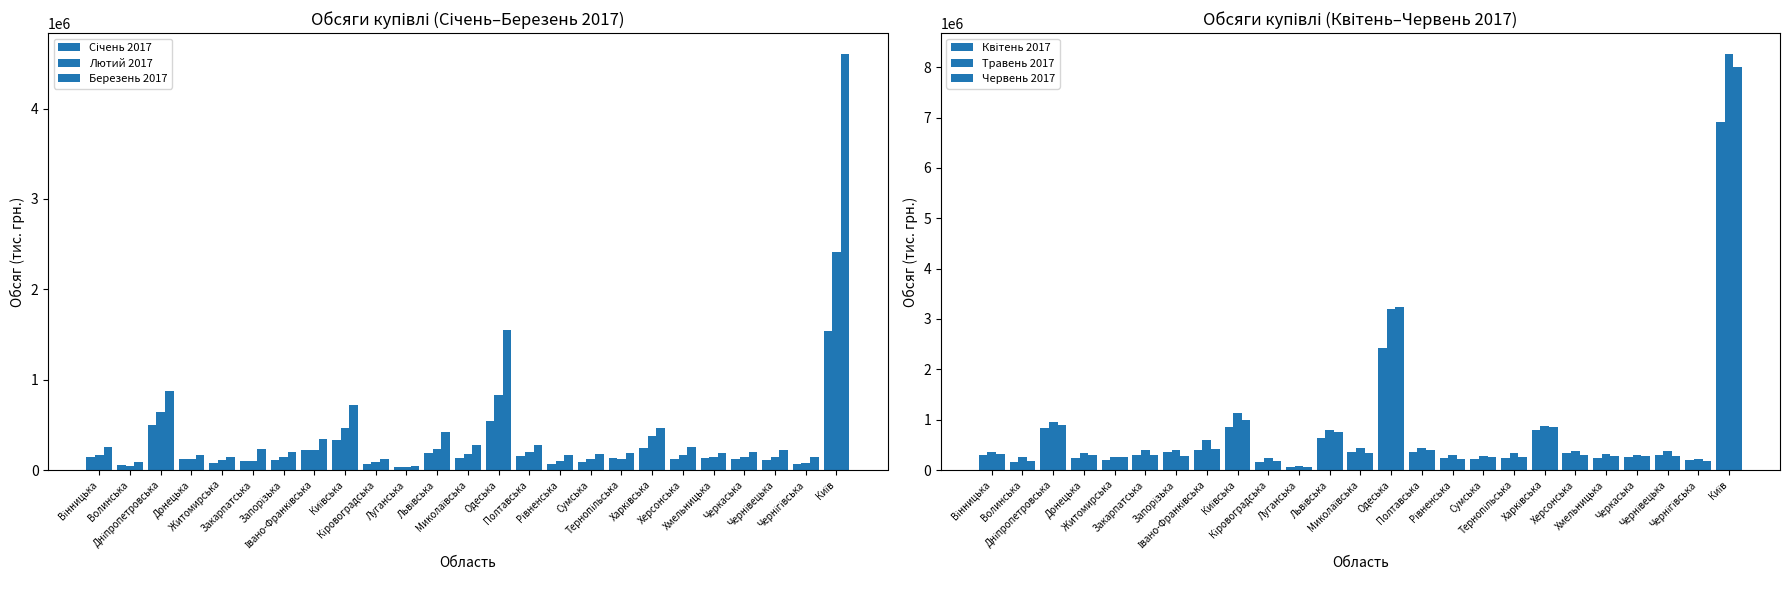

True or false: Березень 2017 has a value of 55680.3 at Луганська.

False